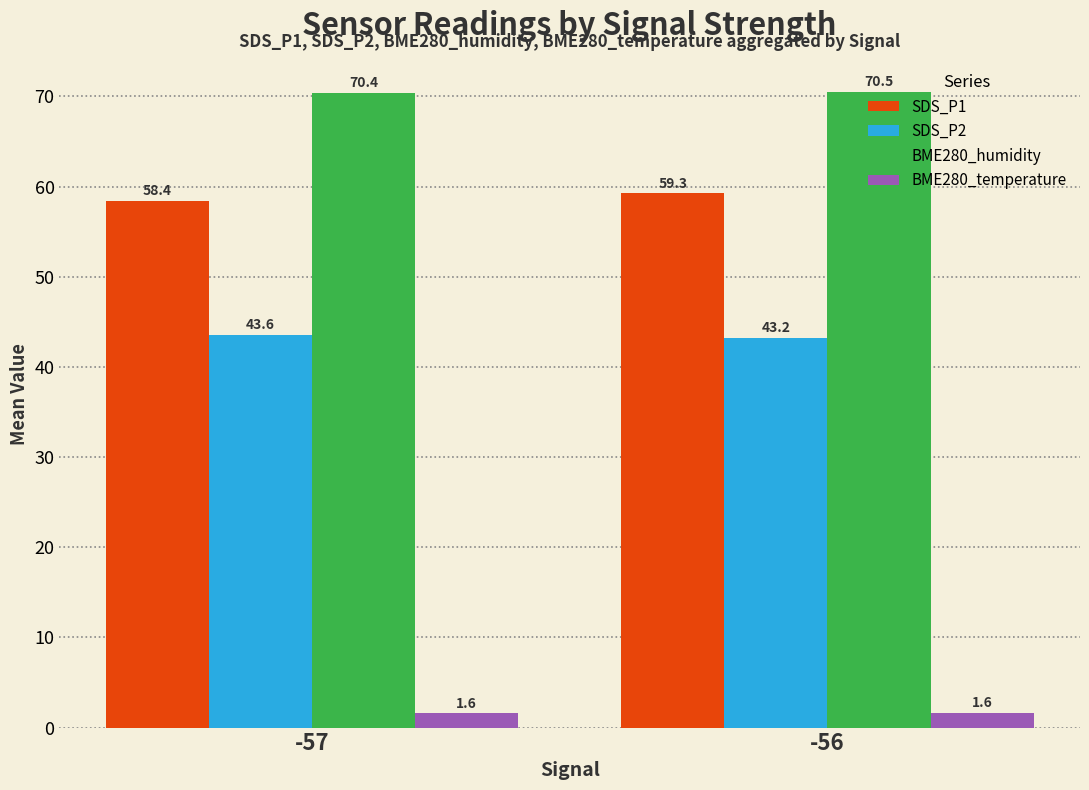

Rank the series at -56 from lowest to highest value.

BME280_temperature, SDS_P2, SDS_P1, BME280_humidity